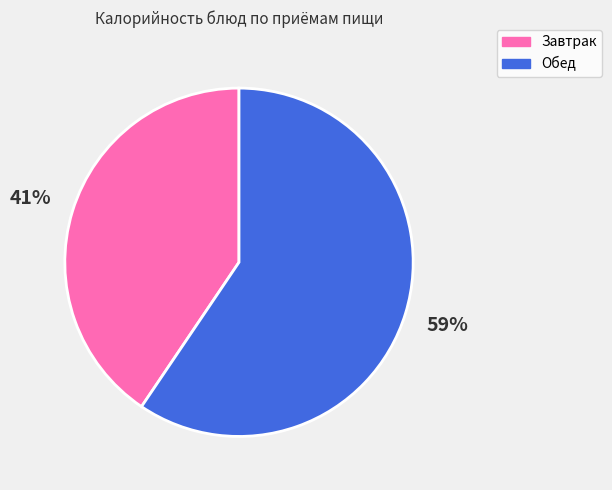

What is the ratio of the value at Завтрак to the value at Обед?

0.7